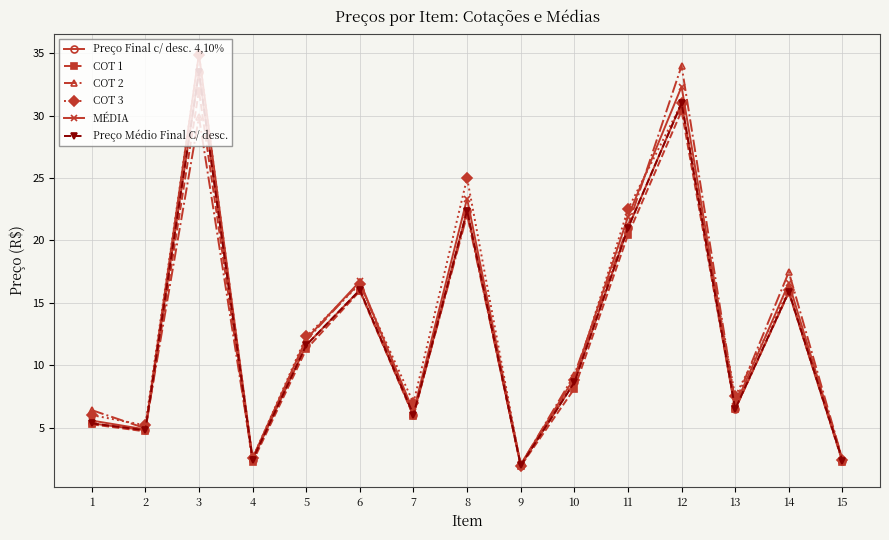

What is the difference between the highest and lowest values at 1?

1.1